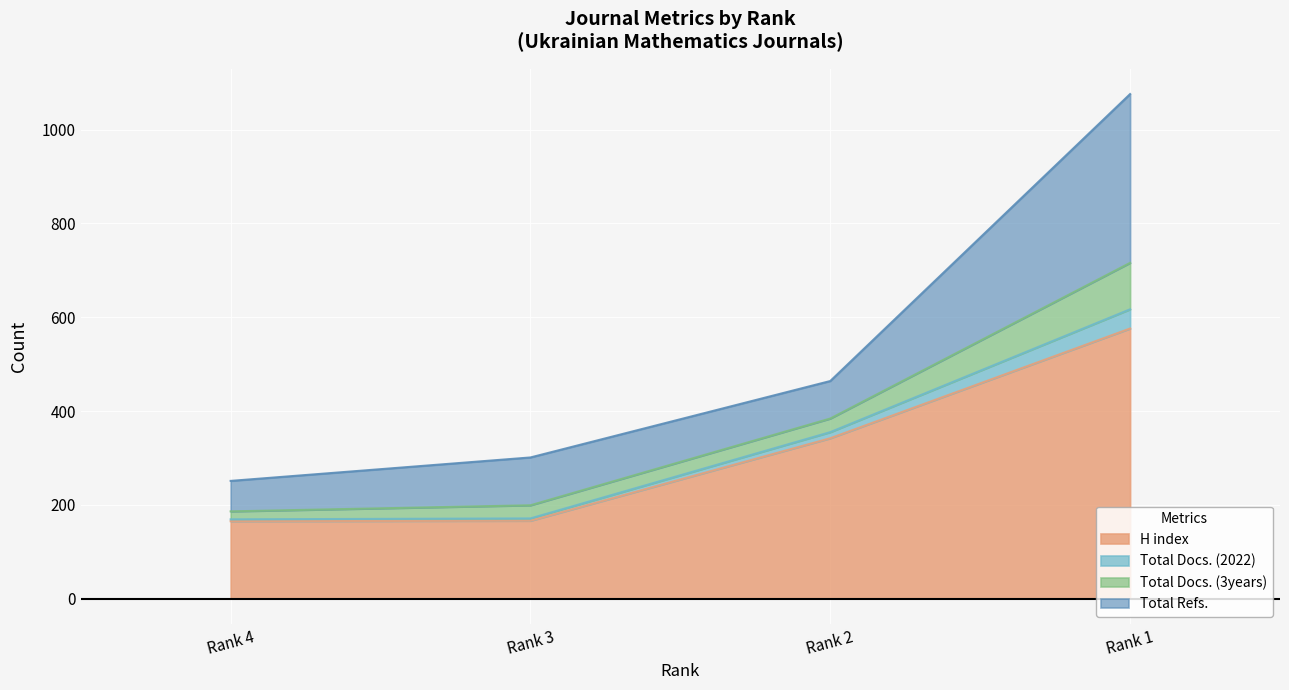

What is the value of the H index point at the 4th from the left?

576